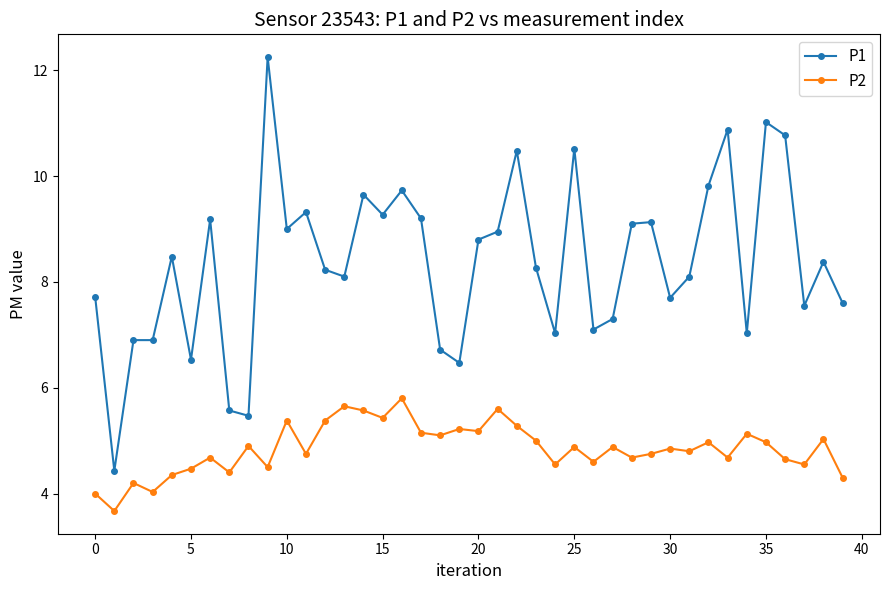

Which series has the widest spread of values?

P1